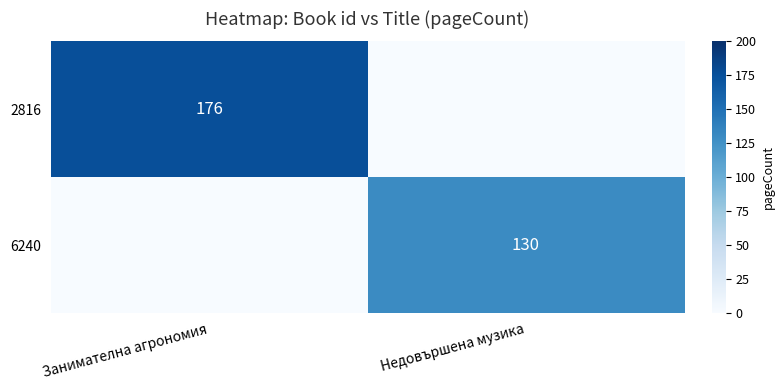

The value of 2816 at Занимателна агрономия is 245. True or false?

False